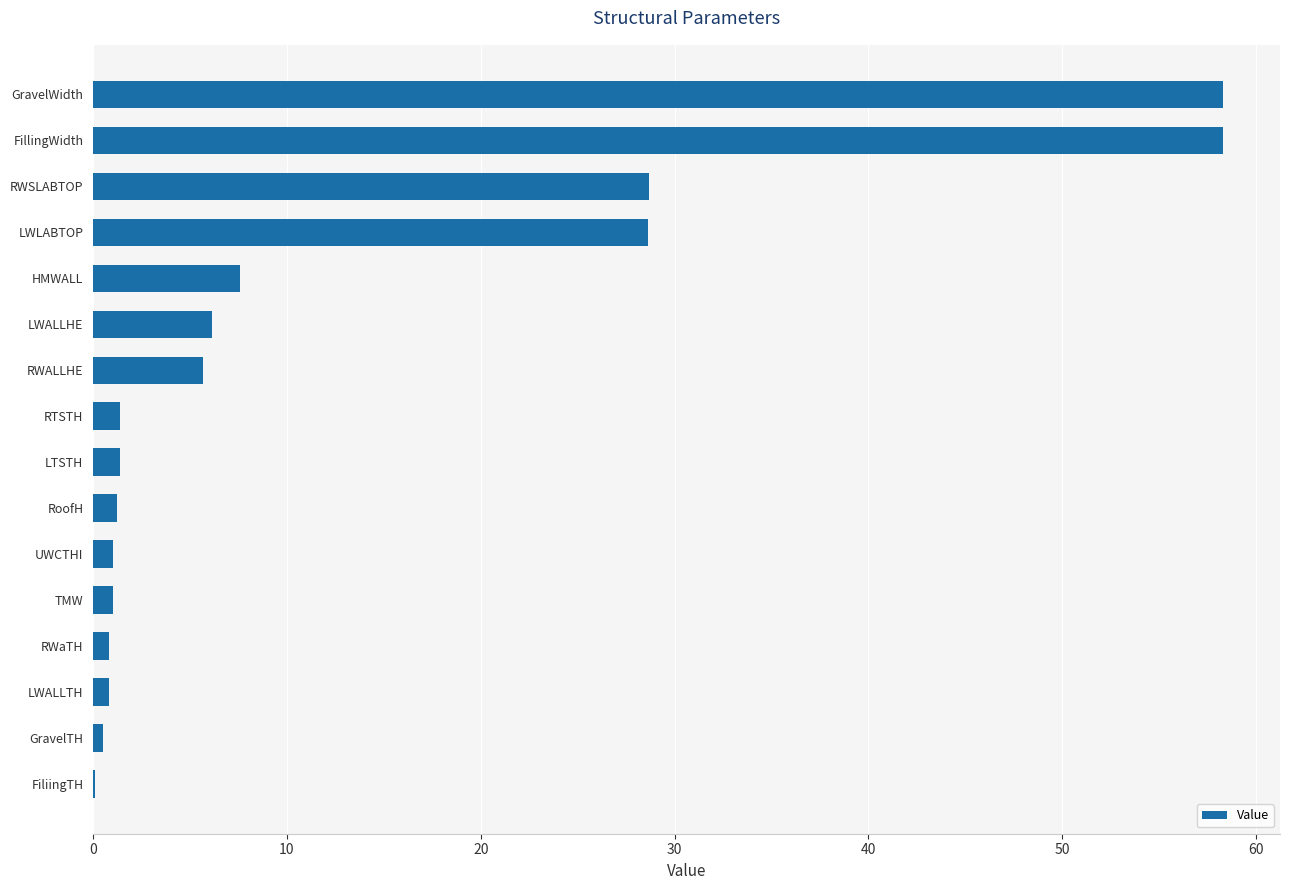

What is the sum of all values?

201.6